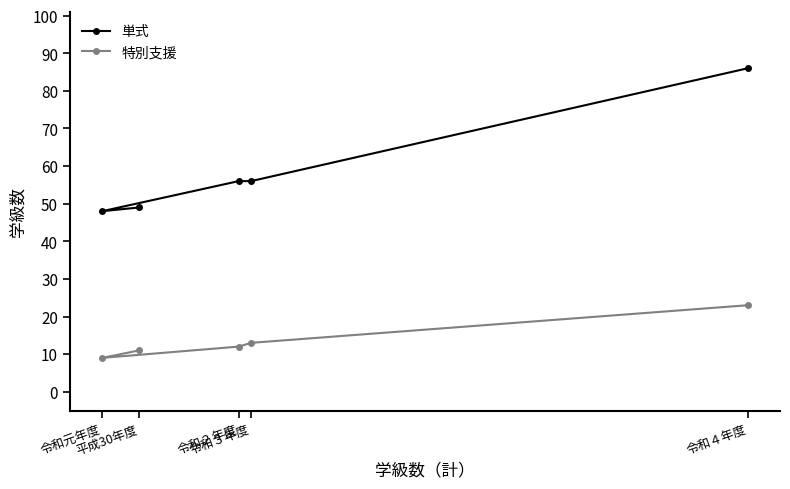

Does the chart have visible grid lines?

No